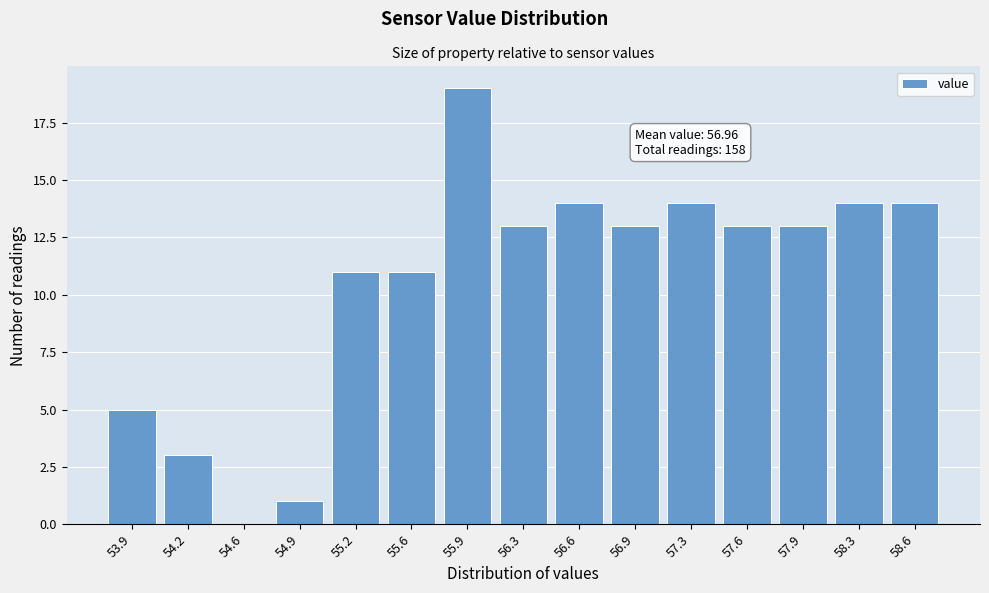

Reading left to right, what are all the values shown in this chart?

53.9=5	54.2=3	54.6=0	54.9=1	55.2=11	55.6=11	55.9=19	56.3=13	56.6=14	56.9=13	57.3=14	57.6=13	57.9=13	58.3=14	58.6=14